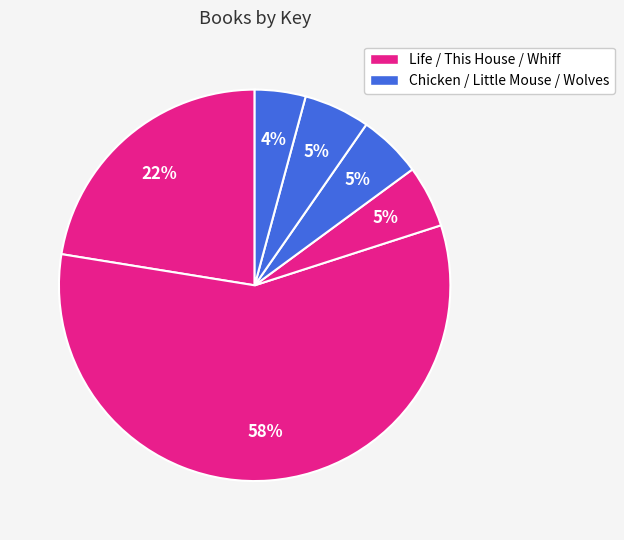

How many slices are in this pie chart?

6